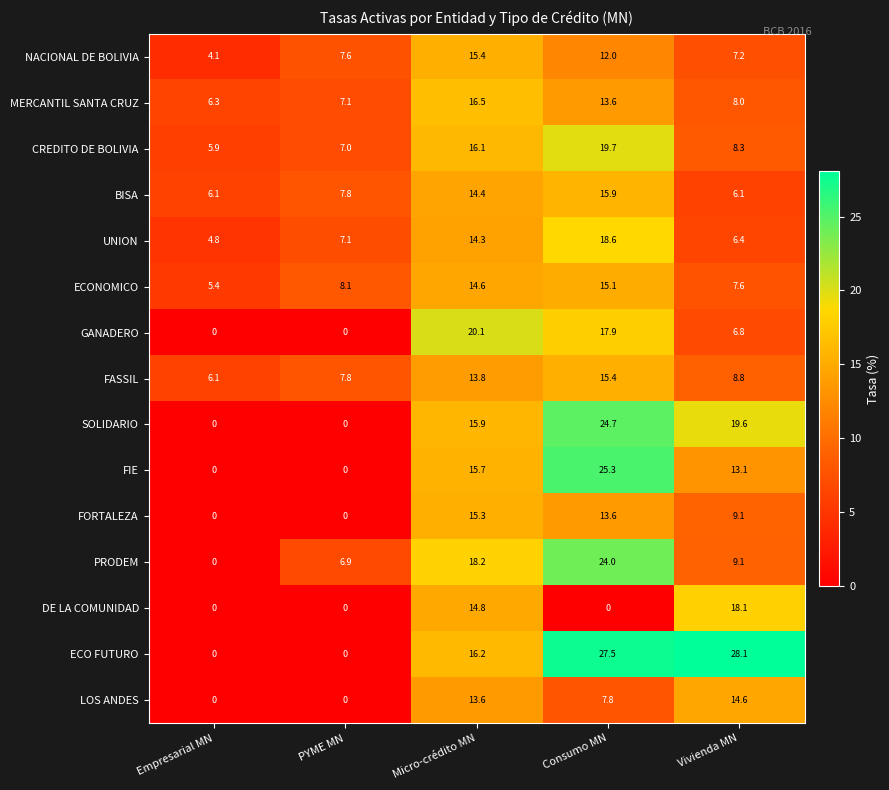

What is the difference between the FASSIL values at Empresarial MN and Consumo MN?

9.3